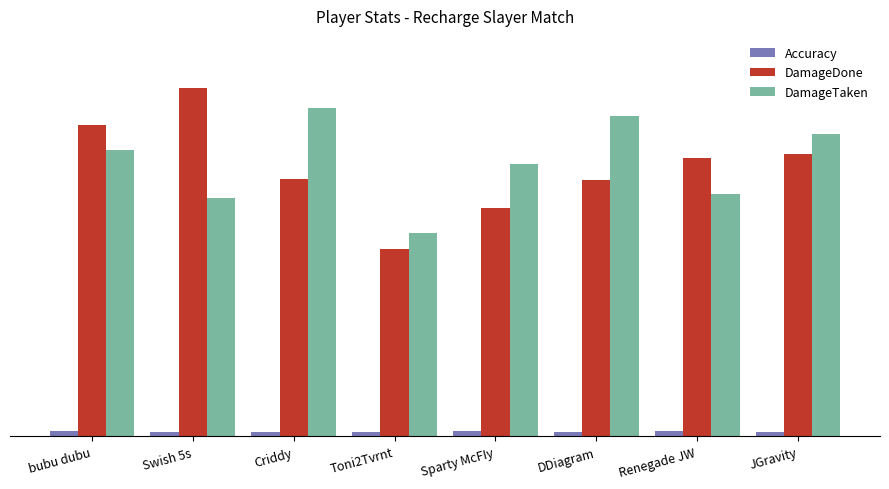

What are all the series names shown in the legend?

Accuracy, DamageDone, DamageTaken